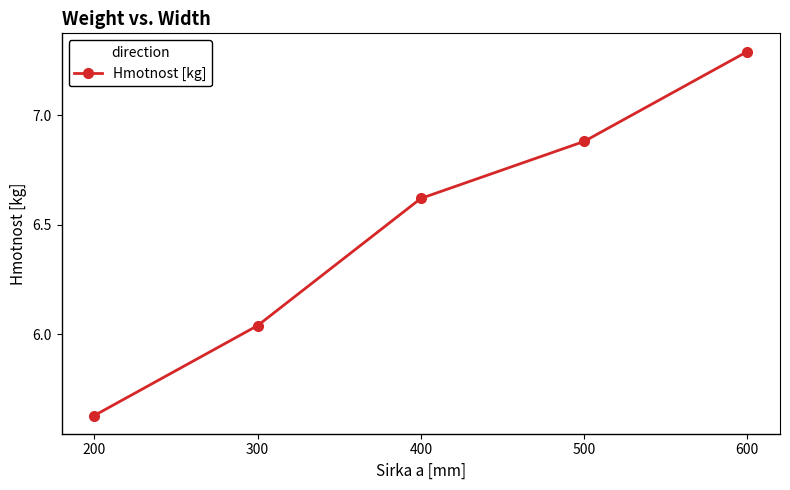

What is the change in value from 400 to 500?

+0.3